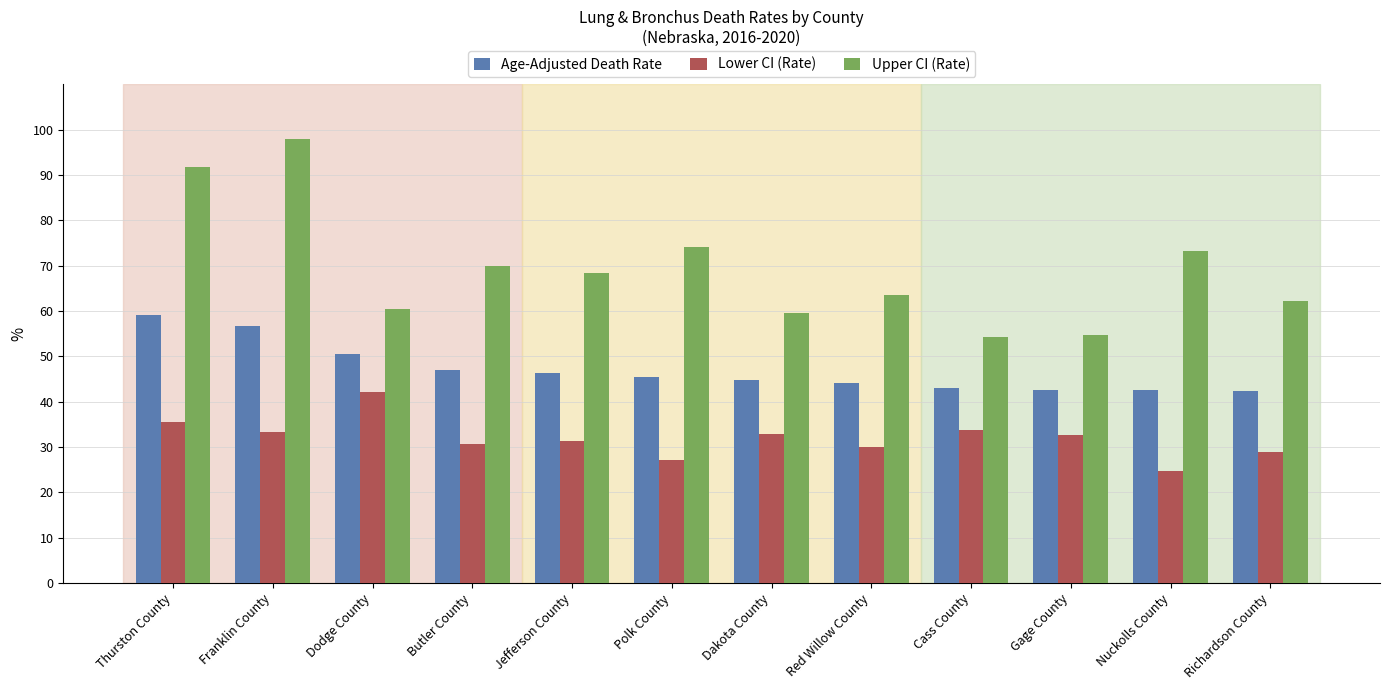

What is the difference between the highest and lowest values at Butler County?

39.4